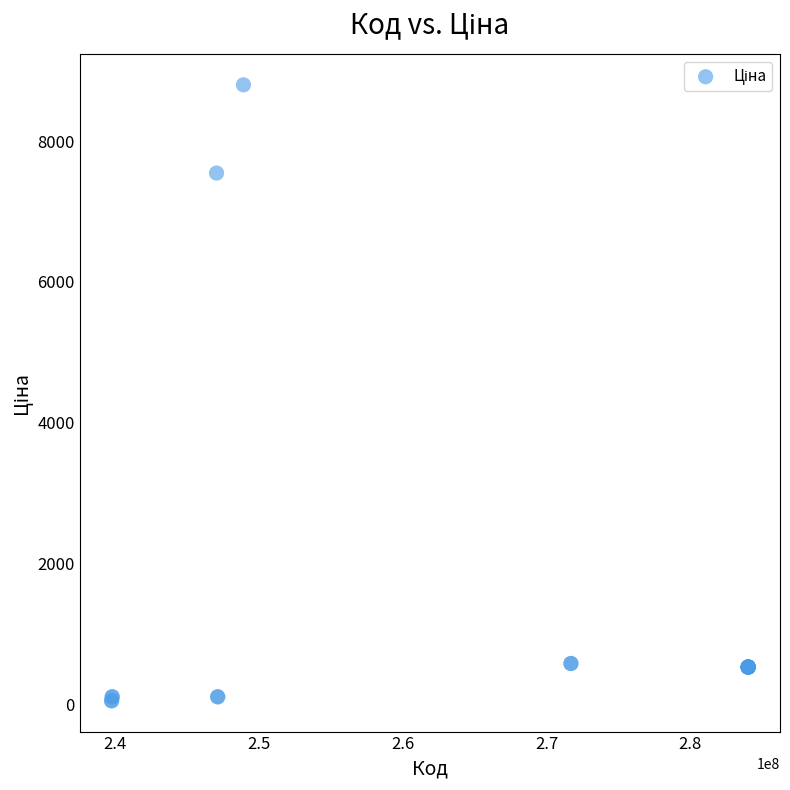

What Y value in the scatter plot is closest to 4427?

7545.9